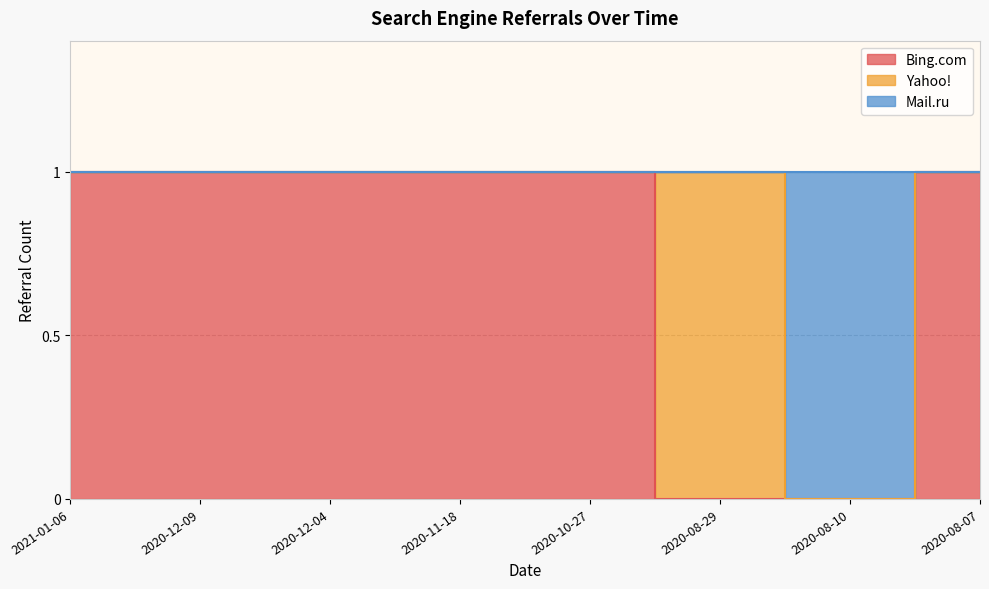

Count the number of categories in the chart.

8